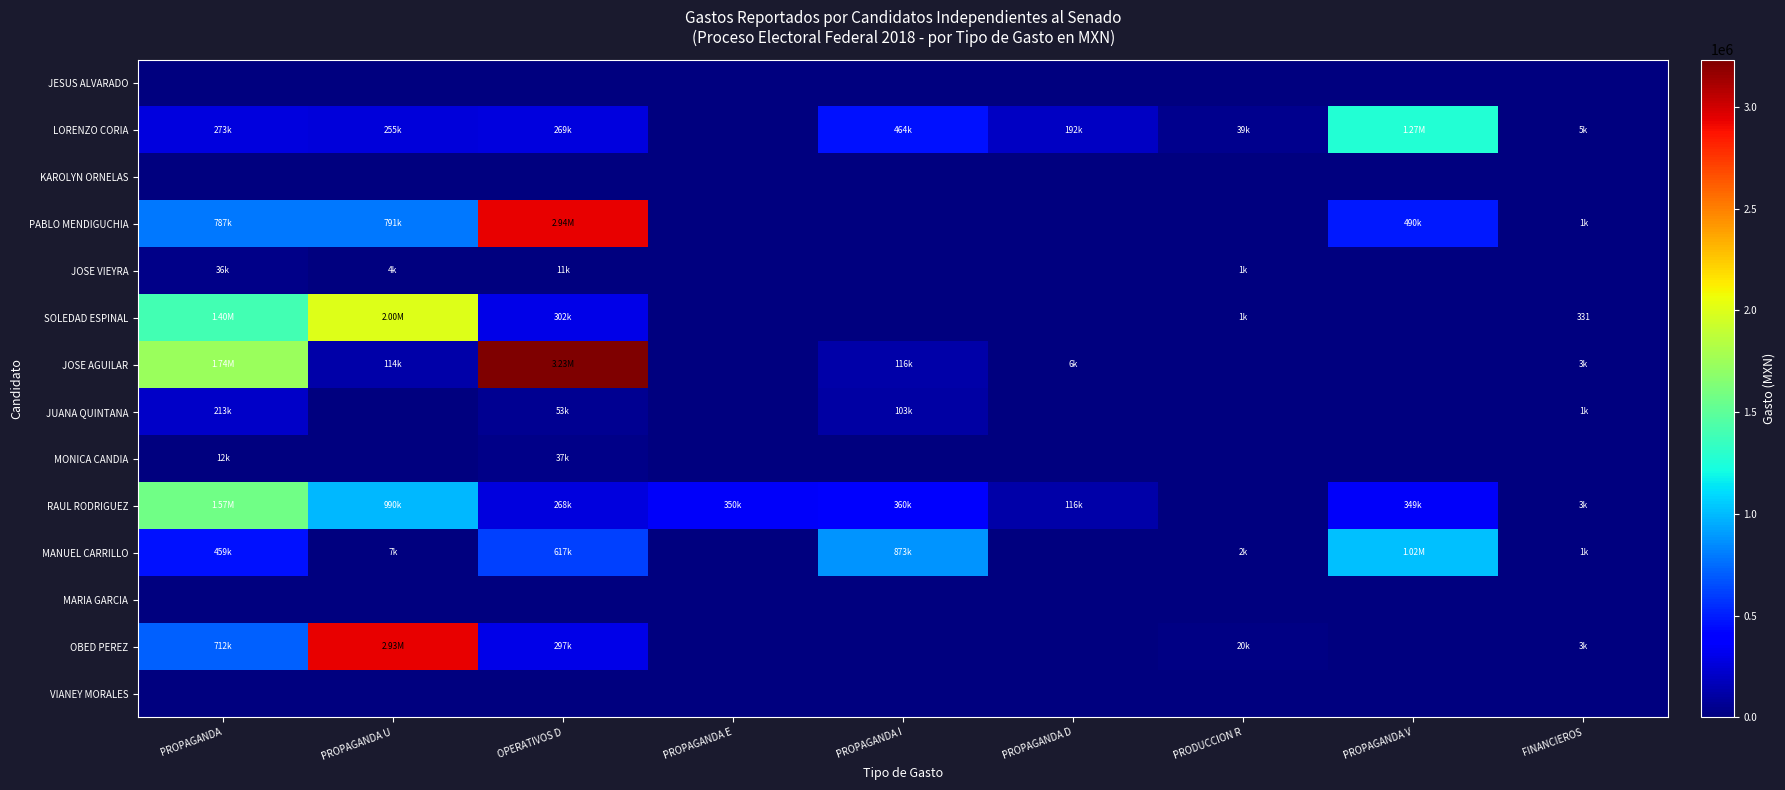

What is the highest value of the SOLEDAD ESPINAL series?

1997503.9